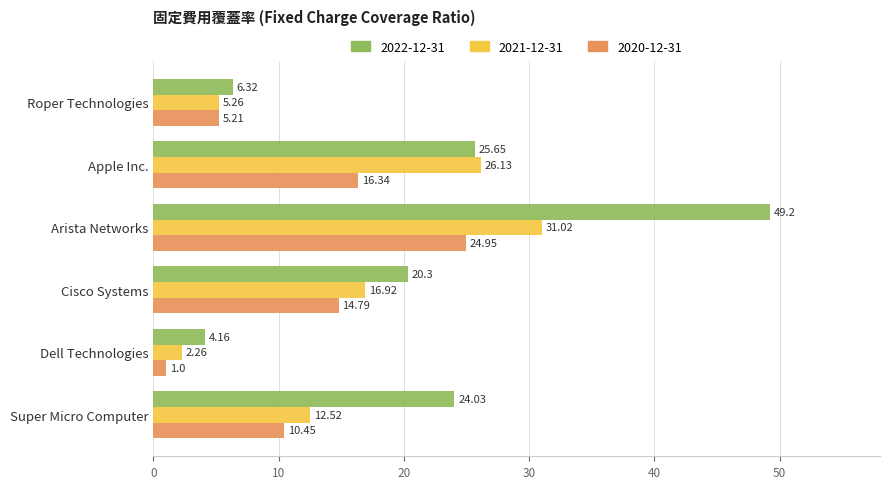

At which label does 2021-12-31 reach its minimum?

Dell Technologies